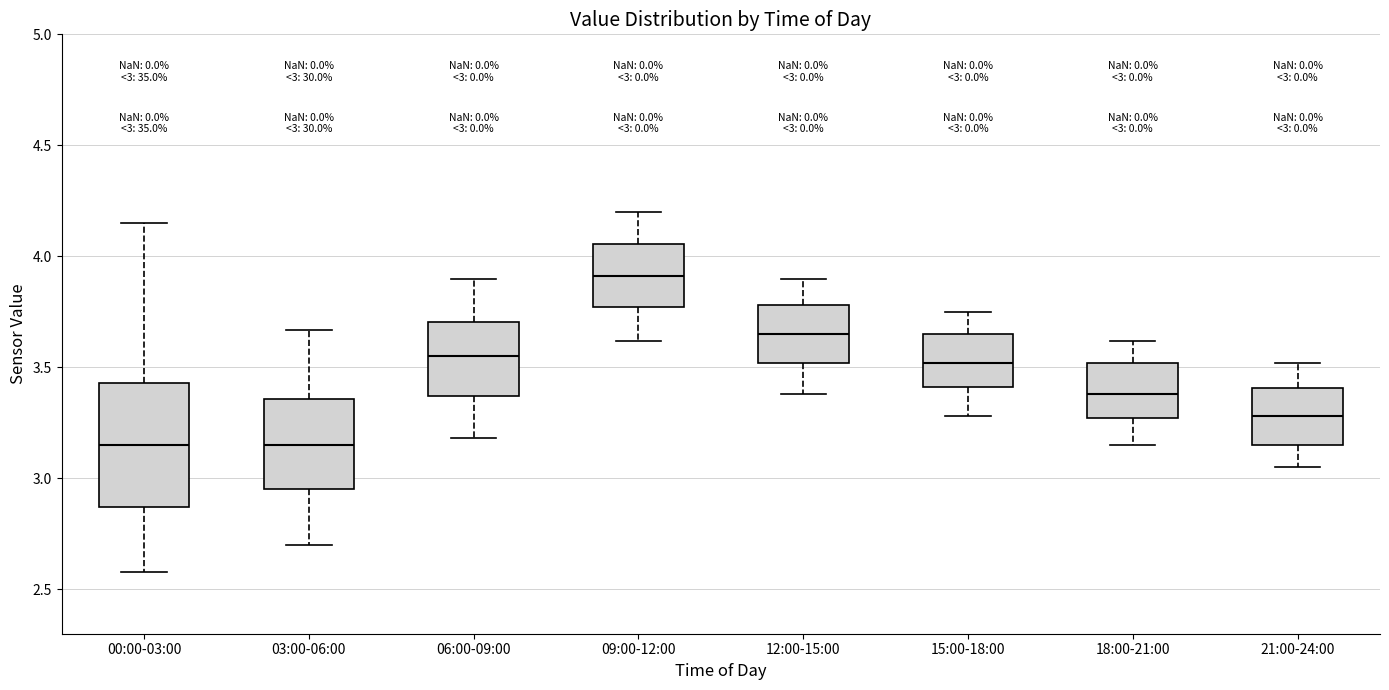

Comparing the boxes themselves (not the whiskers), which one is the tallest?

00:00-03:00